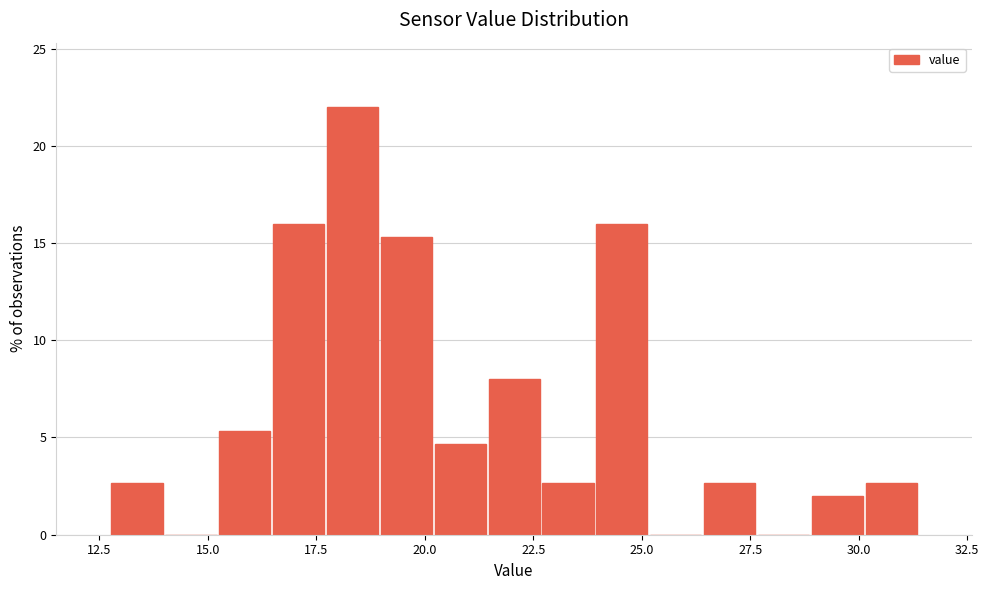

Read against the x-axis, roughly where is the centre of the tallest bar?

18.5